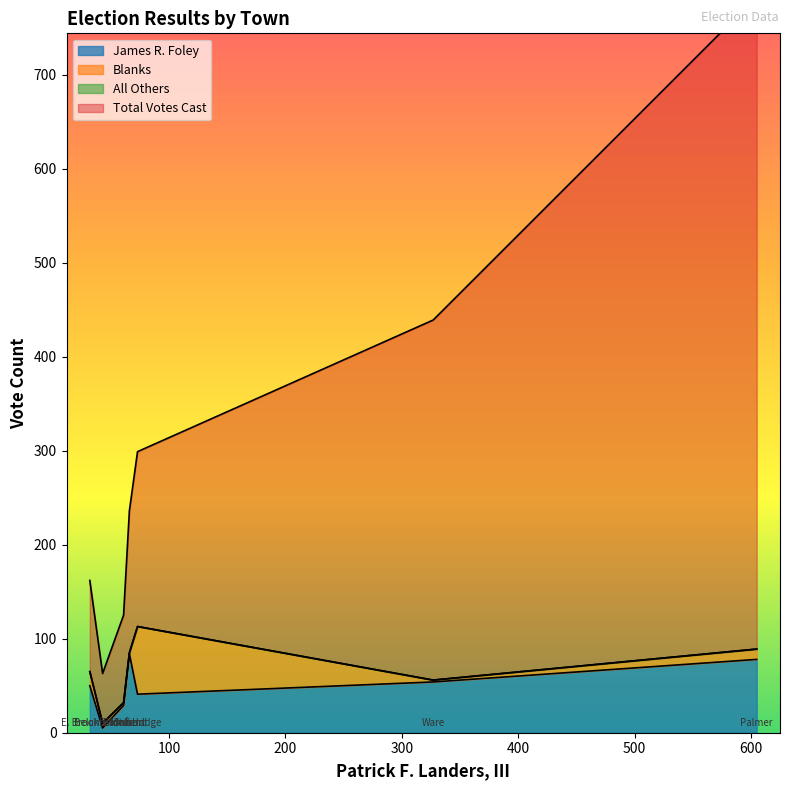

Which category has the highest value in the James R. Foley series?

Holland